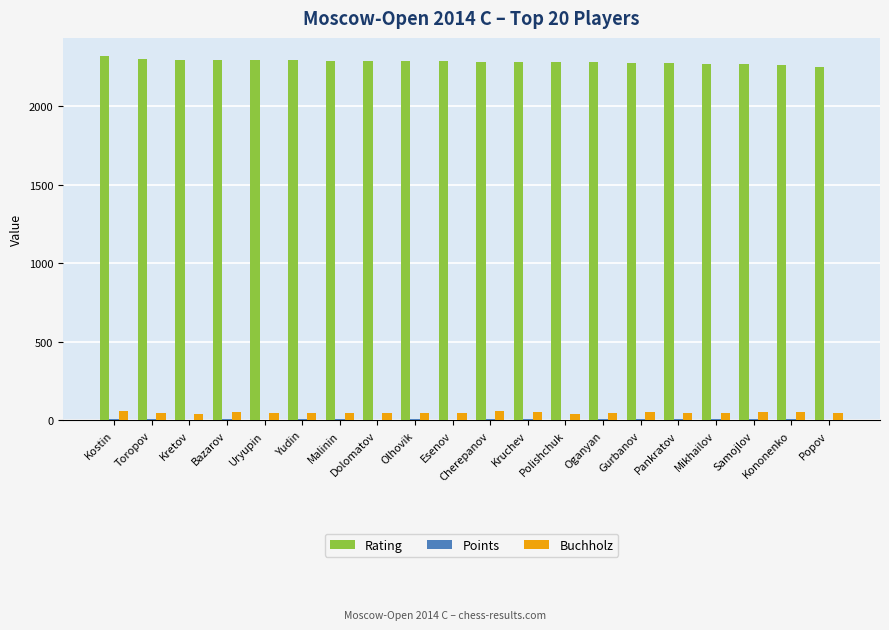

What is the greatest value displayed?

2319.0